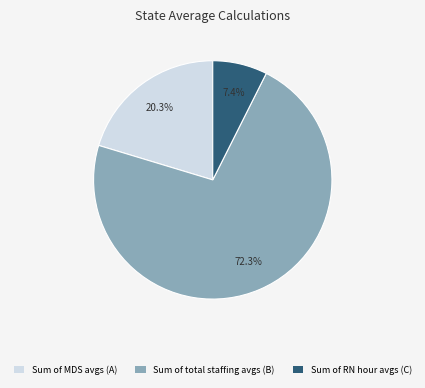

To the nearest percent, what percentage of the pie is Sum of MDS avgs (A)?

20%